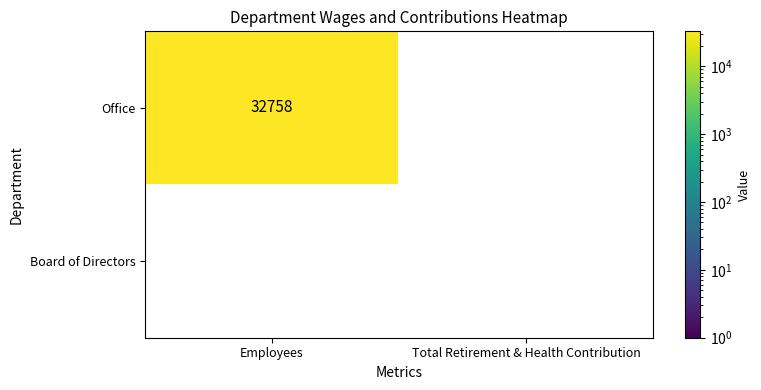

What is the average value of the Office series?

16379